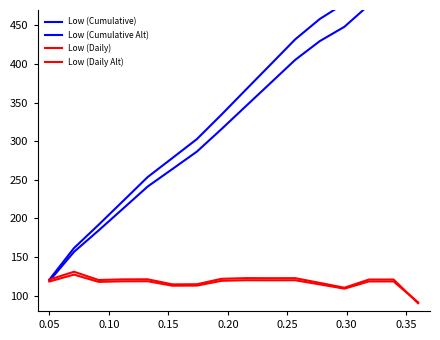

Reading right to left, extract all data points from this chart.

Low (Cumulative): 540.0	540.0	509.2	478.5	458.4	432.0	399.4	367.0	334.4	302.7	278.1	253.6	222.6	191.6	161.5	120.7
Low (Cumulative Alt): 504.8	504.8	476.5	448.2	429.7	405.4	375.5	345.6	315.7	286.5	263.9	241.3	212.8	184.3	156.6	119.0
Low (Daily): 90.0	120.8	120.7	110.1	116.4	122.5	122.5	122.6	121.7	114.6	114.5	121.0	120.9	120.1	130.8	120.7
Low (Daily Alt): 91.2	118.3	118.3	108.9	114.4	119.8	119.8	119.9	119.1	112.9	112.8	118.5	118.4	117.7	127.1	118.2